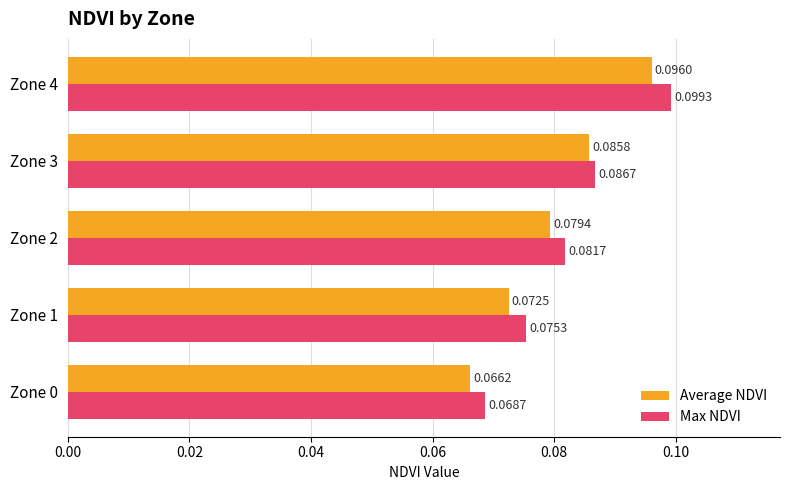

Rank the series by their maximum value, from highest to lowest.

Max NDVI, Average NDVI